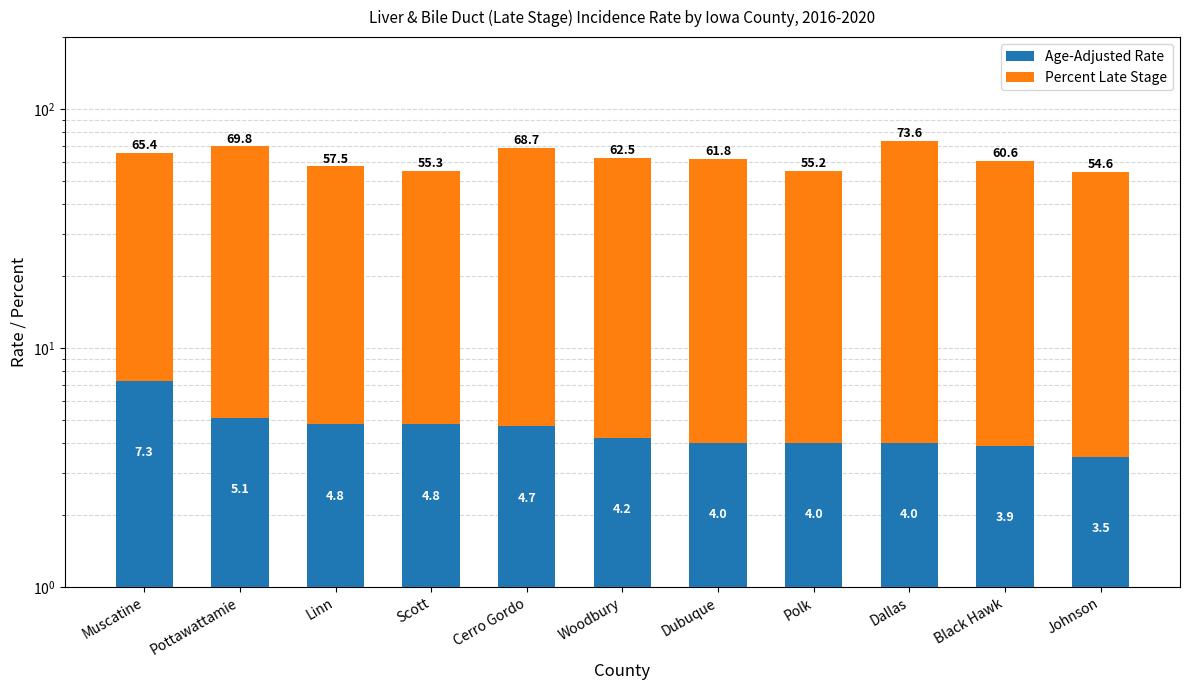

What is the sum of all Percent Late Stage values?

634.7